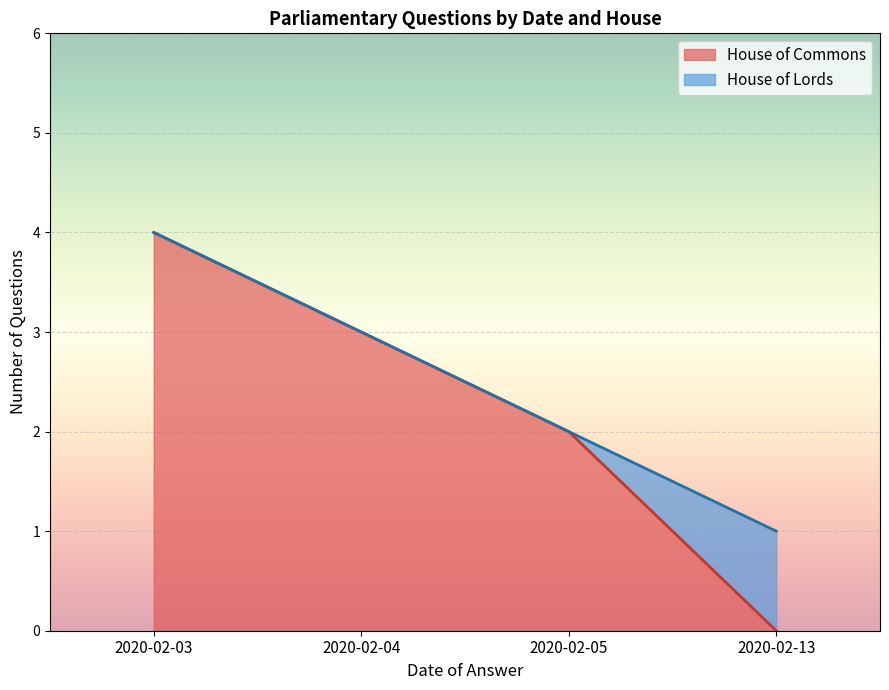

True or false: the data shows 1 at 2020-02-04.

False